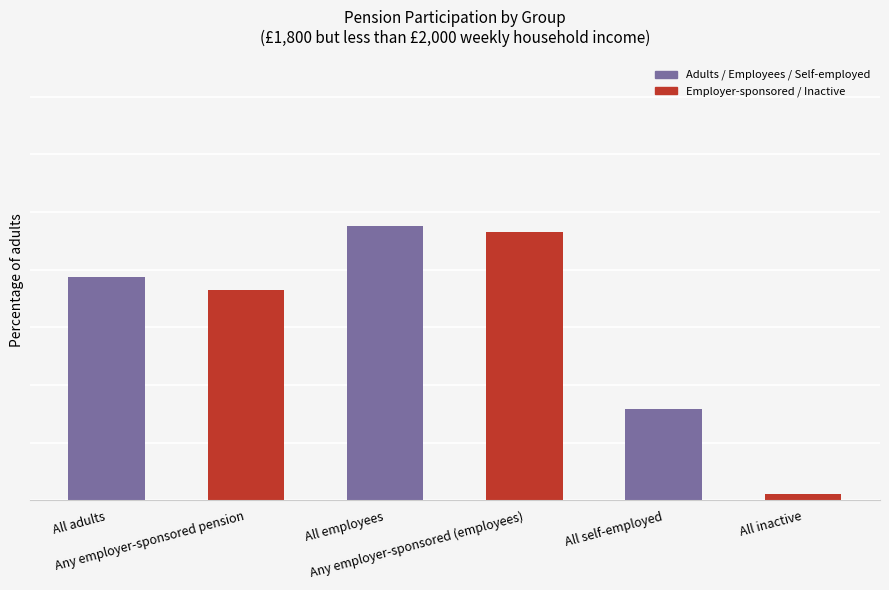

The chart shows a value of 112 at All adults. True or false?

False